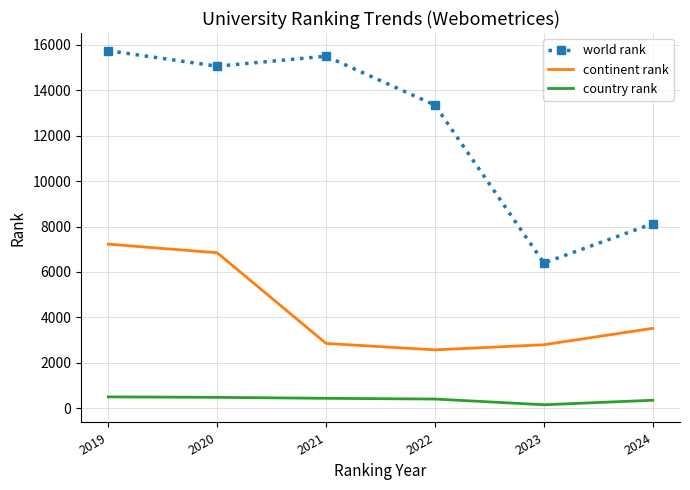

Is it true that country rank equals 429 at 2021?

True